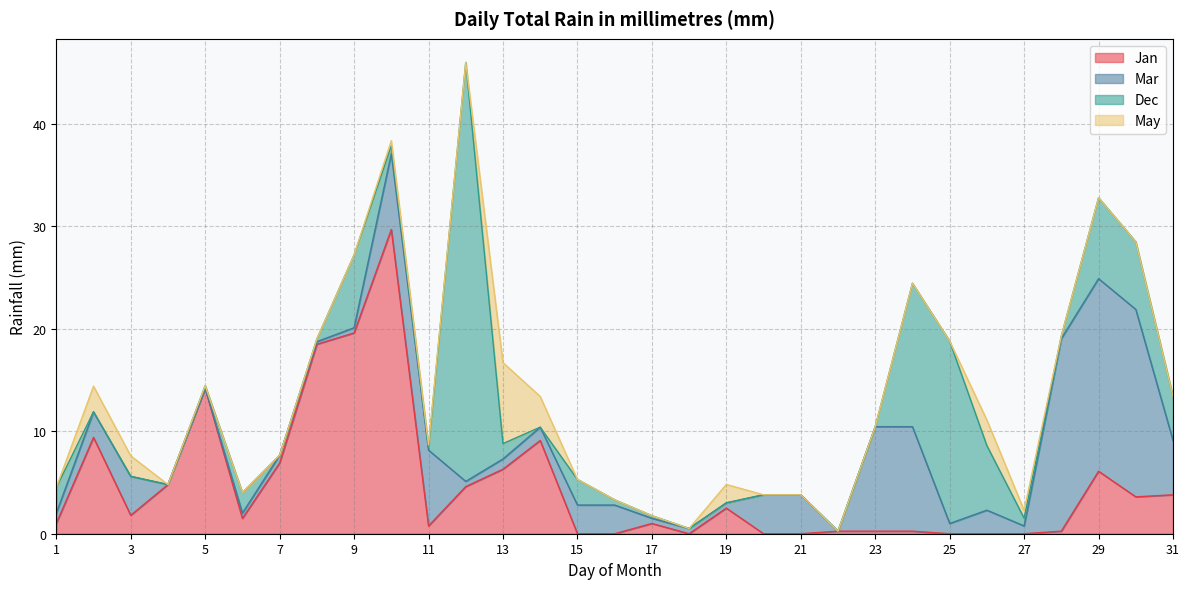

True or false: Jan has more than 0 interior local peaks.

True